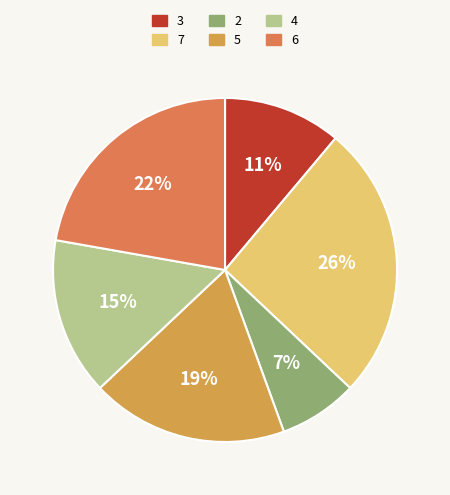

How many slices are in this pie chart?

6